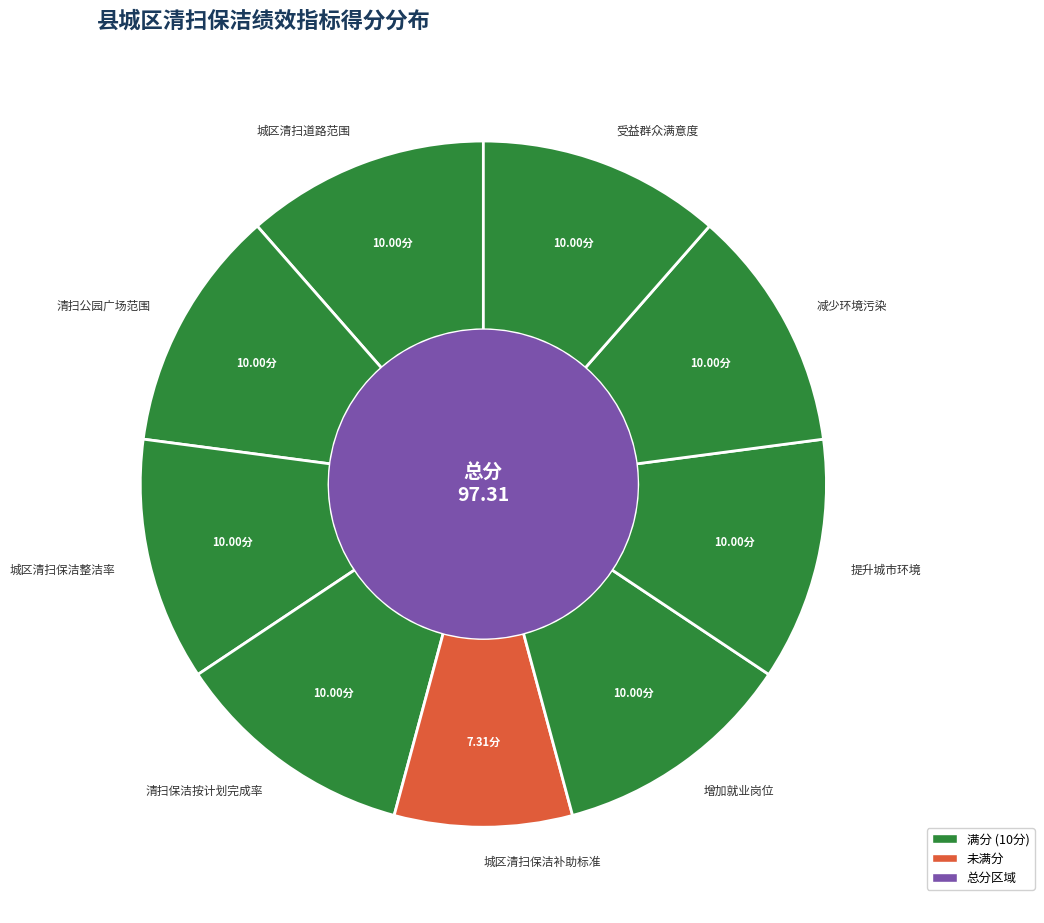

Combined, do 减少环境污染 and 城区清扫道路范围 account for over 50%?

No